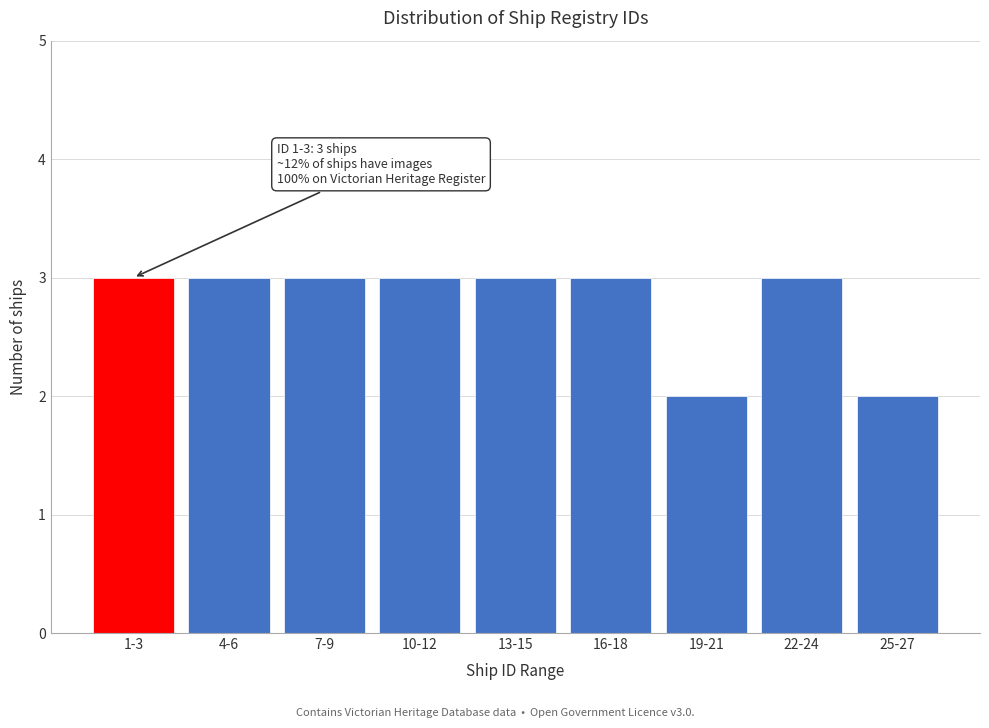

Reading left to right, what are all the values shown in this chart?

3	3	3	3	3	3	2	3	2